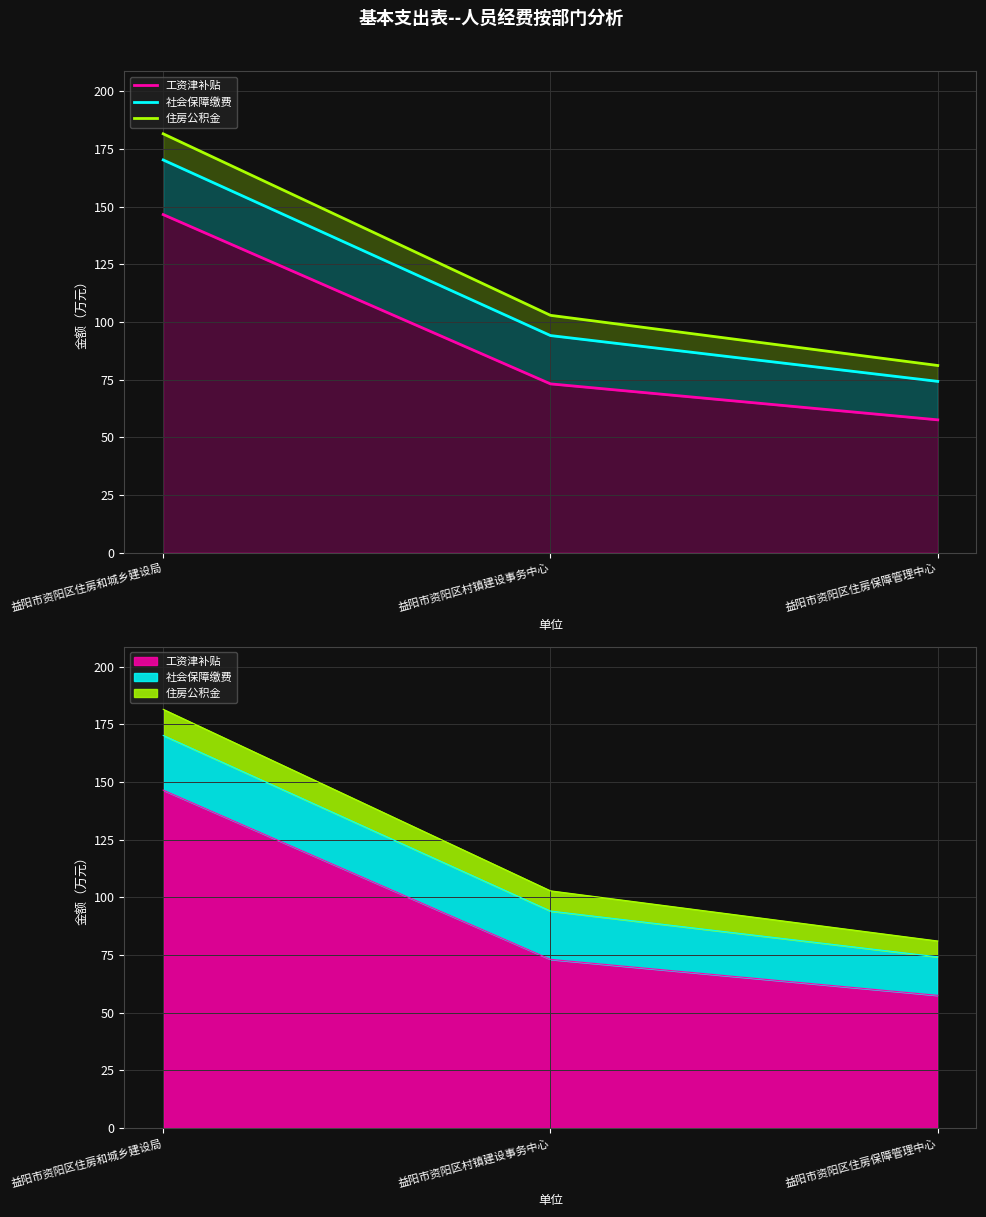

What is the spread (max minus min) of values at 益阳市资阳区住房和城乡建设局?

35.0